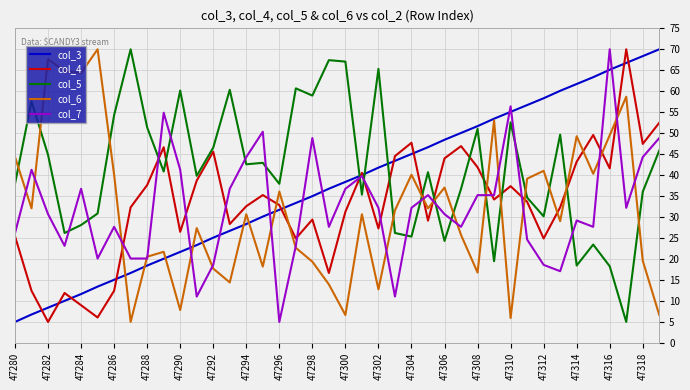

Which series has the largest total across all categories?

col_5